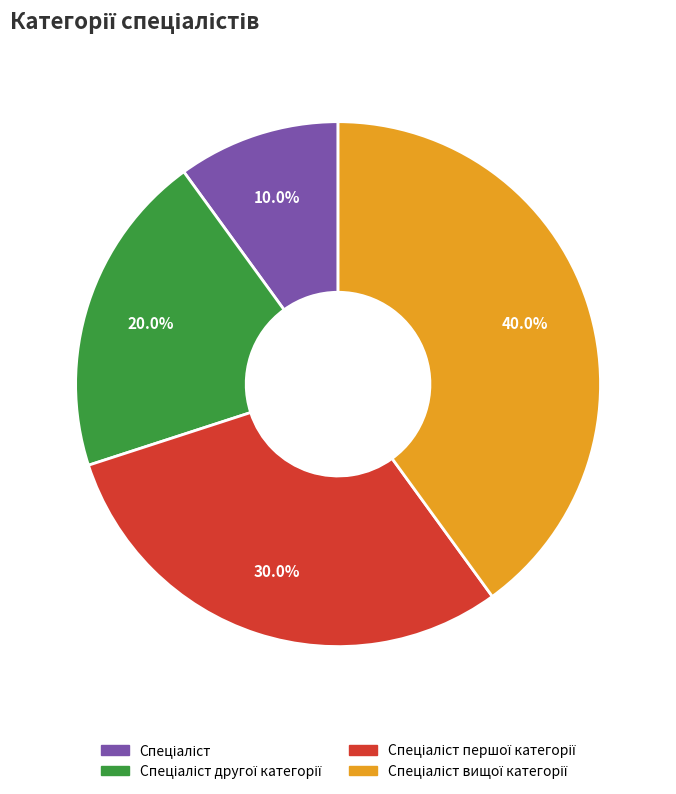

Is there a majority slice in this chart?

No